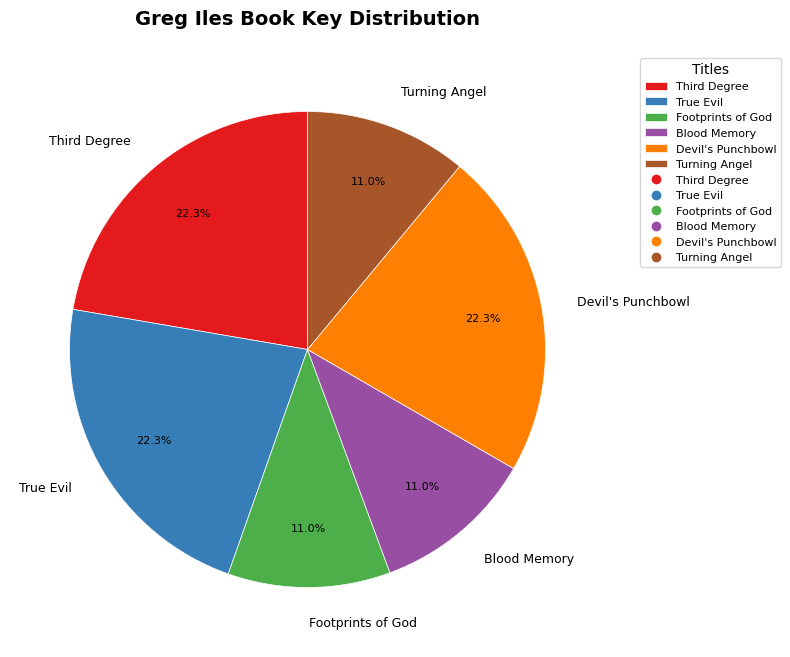

To the nearest percent, what percentage of the pie is Blood Memory?

11%